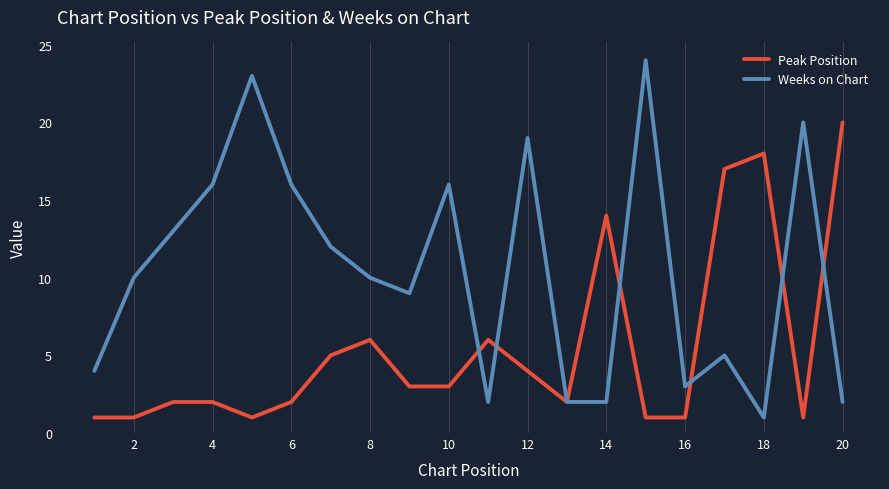

Which series has the largest range (max minus min)?

Weeks on Chart